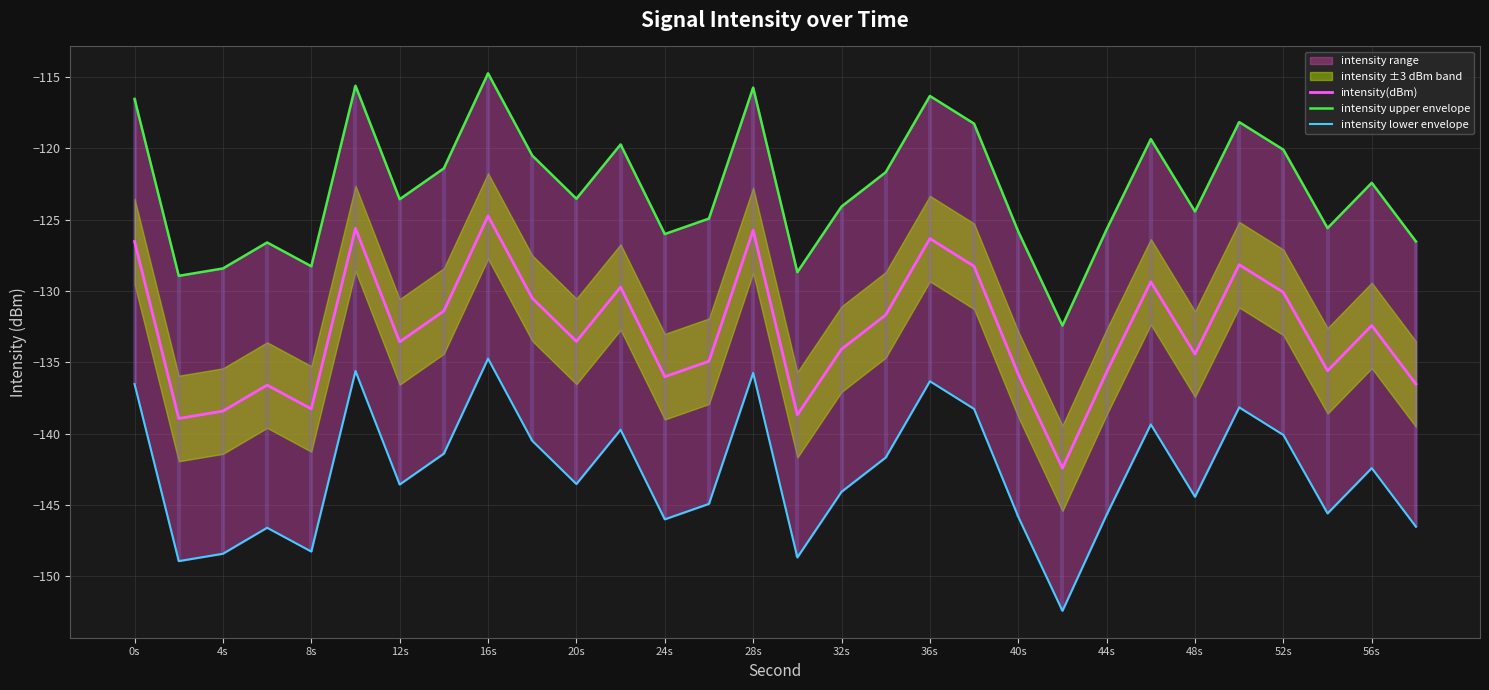

Reading left to right, what are all the values shown in this chart?

intensity(dBm): -126.5	-138.9	-138.4	-136.6	-138.3	-125.6	-133.6	-131.4	-124.7	-130.5	-133.5	-129.7	-136.0	-134.9	-125.8	-138.7	-134.1	-131.7	-126.3	-128.3	-135.8	-142.4	-135.7	-129.4	-134.4	-128.2	-130.1	-135.6	-132.4	-136.5
intensity upper envelope: -116.5	-128.9	-128.4	-126.6	-128.3	-115.6	-123.6	-121.4	-114.7	-120.5	-123.5	-119.7	-126.0	-124.9	-115.8	-128.7	-124.1	-121.7	-116.3	-118.3	-125.8	-132.4	-125.7	-119.4	-124.4	-118.2	-120.1	-125.6	-122.4	-126.5
intensity lower envelope: -136.5	-148.9	-148.4	-146.6	-148.3	-135.6	-143.6	-141.4	-134.7	-140.5	-143.5	-139.7	-146.0	-144.9	-135.8	-148.7	-144.1	-141.7	-136.3	-138.3	-145.8	-152.4	-145.7	-139.4	-144.4	-138.2	-140.1	-145.6	-142.4	-146.5